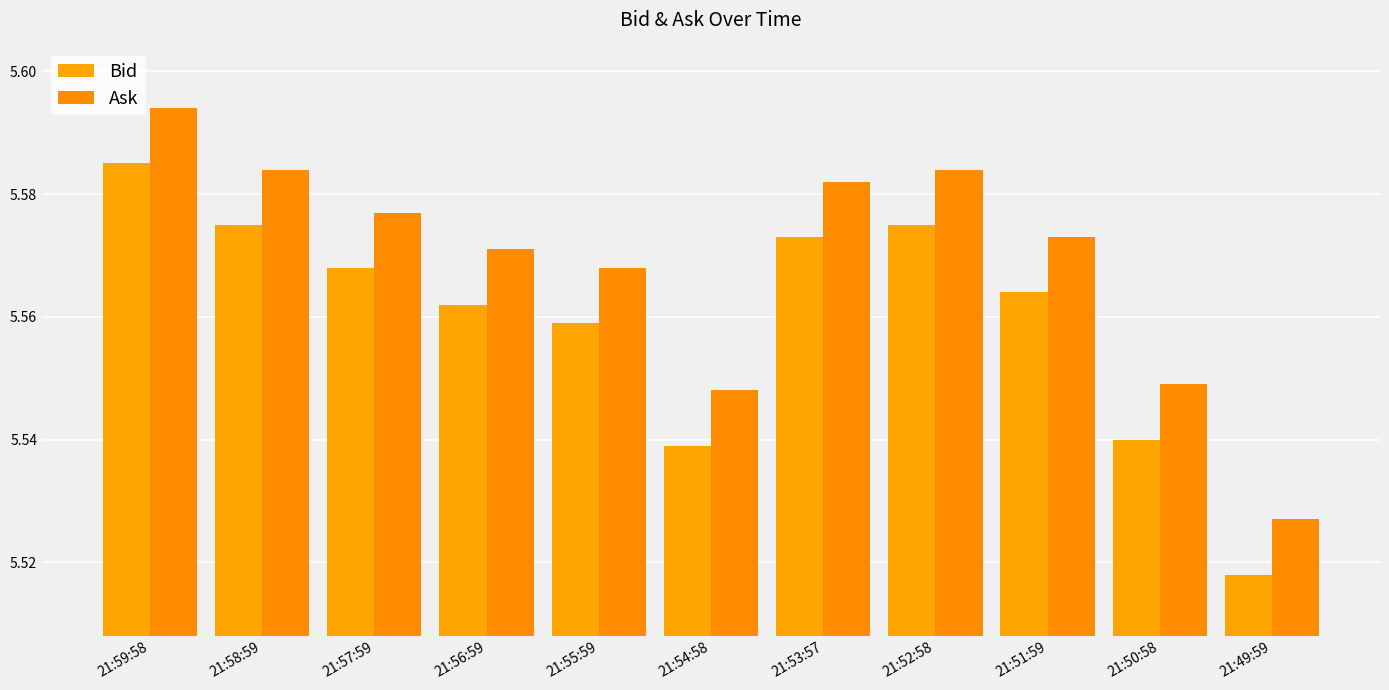

Between 21:56:59 and 21:50:58, which series saw the biggest shift?

Bid